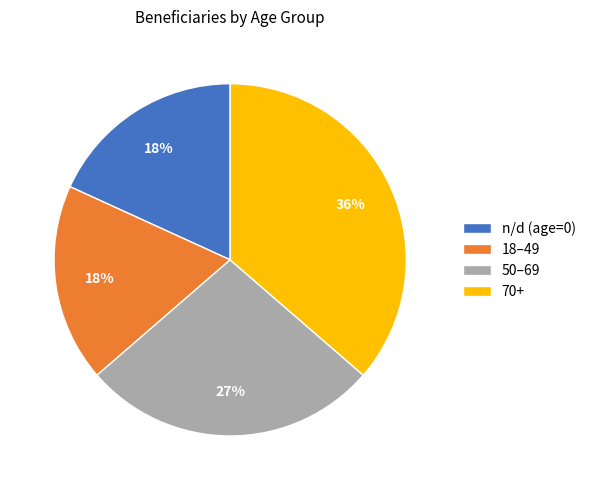

Is it true that n/d (age=0) is 9% of the pie?

False